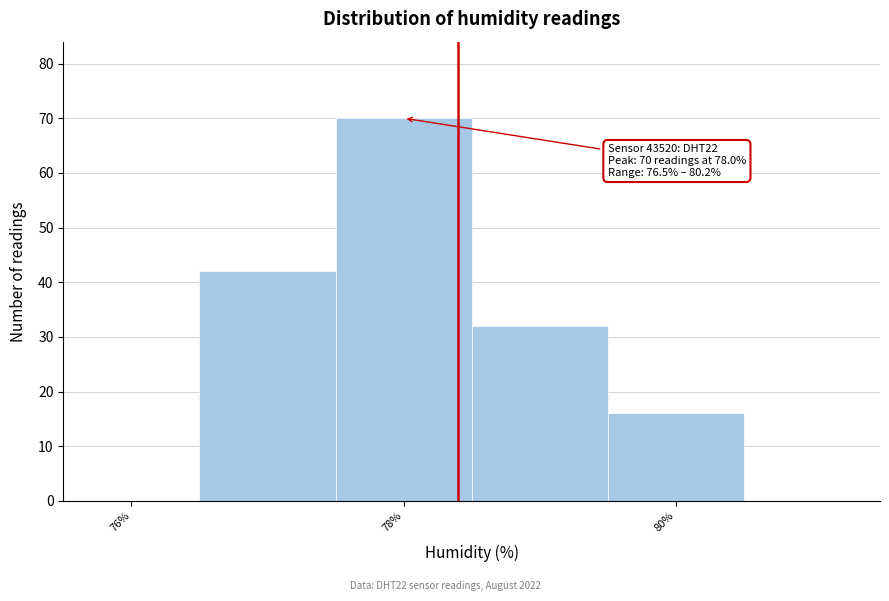

Which range on the x-axis has the tallest bar?

77.5 to 78.5